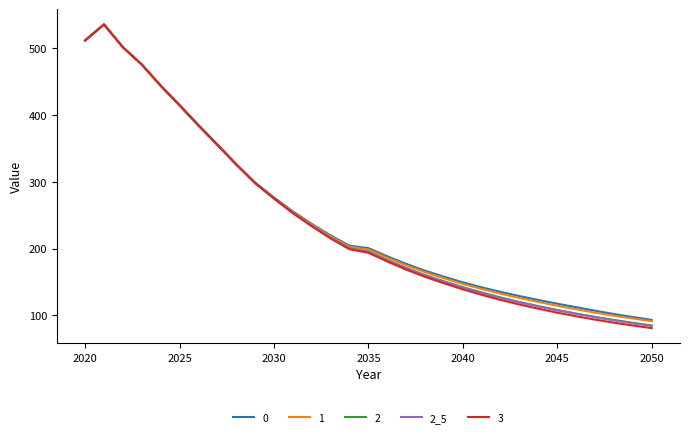

What is the highest value of the 2_5 series?

535.7